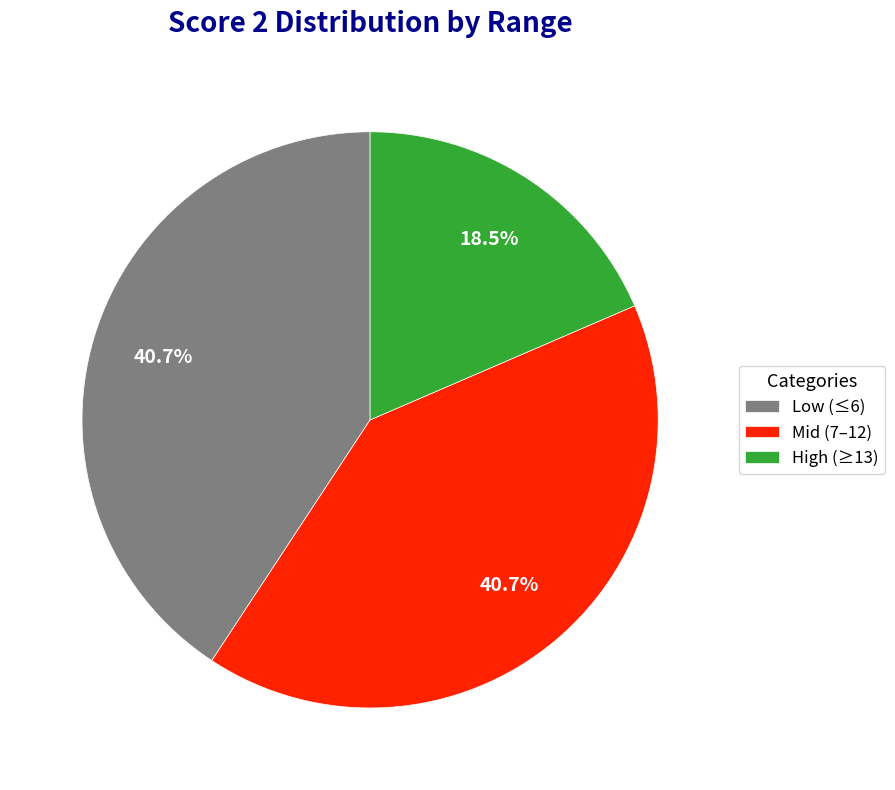

How much of the chart is everything except Low (≤6)?

59.3%